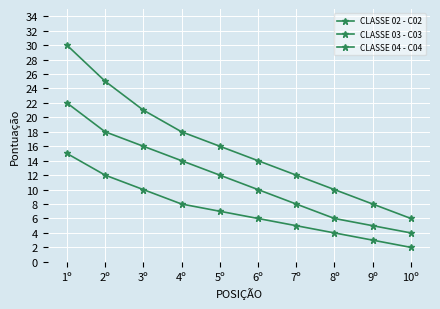

Is the value of CLASSE 03 - C03 at 1º greater than the value of CLASSE 04 - C04 at 9º?

Yes